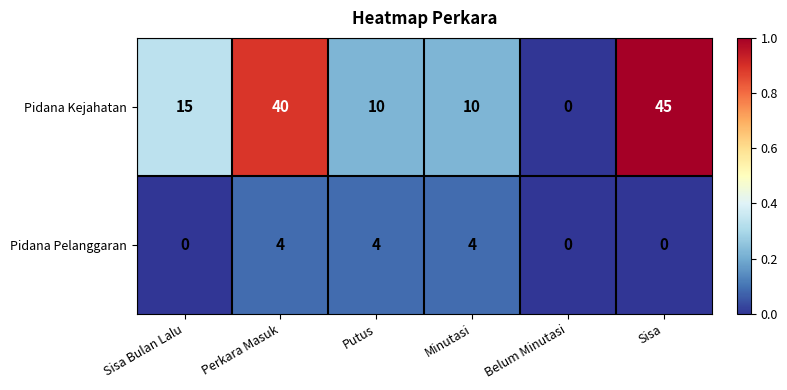

Which category has the lowest value in the Pidana Kejahatan series?

Belum Minutasi